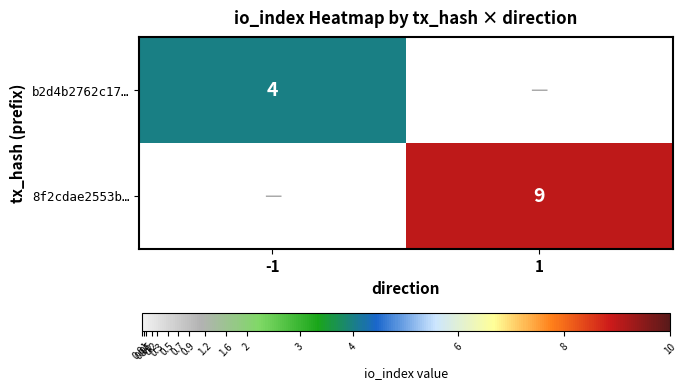

Is the value of b2d4b2762c17… at -1 greater than the value of 8f2cdae2553b… at 1?

No